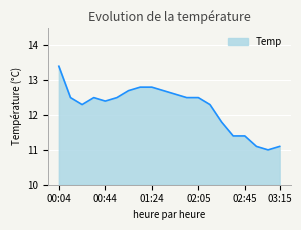

What is the maximum value shown in the chart?

13.4